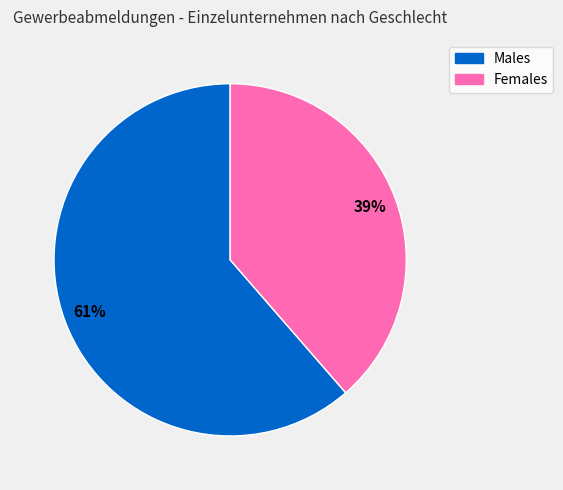

Which slice is the smallest?

Females